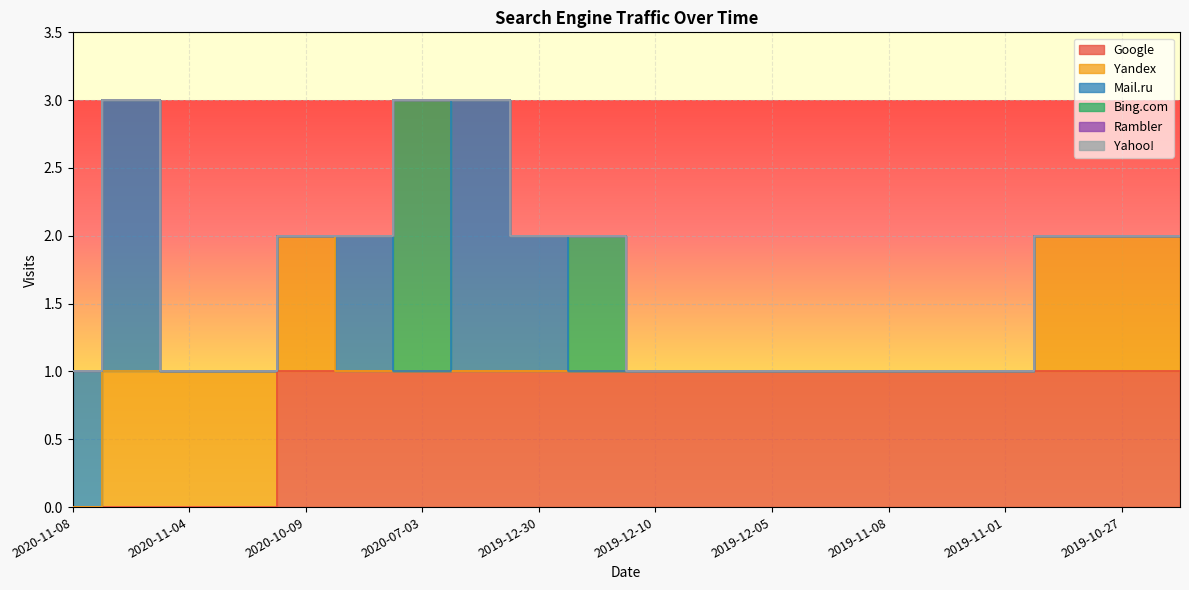

Count the number of categories in the chart.

20